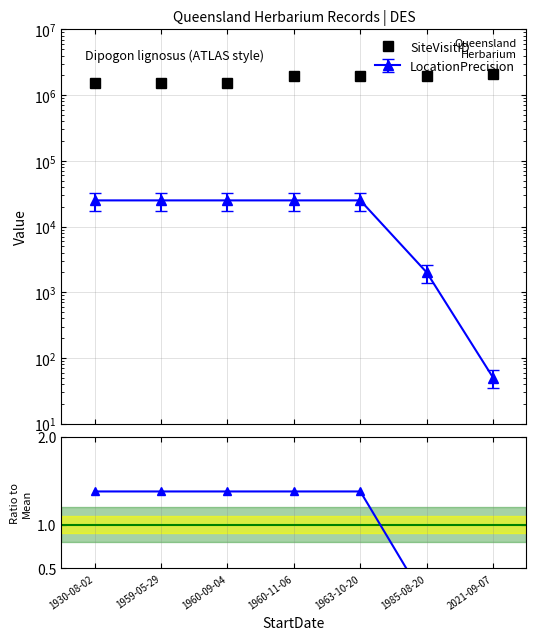

What position from the left is 1963-10-20?

5